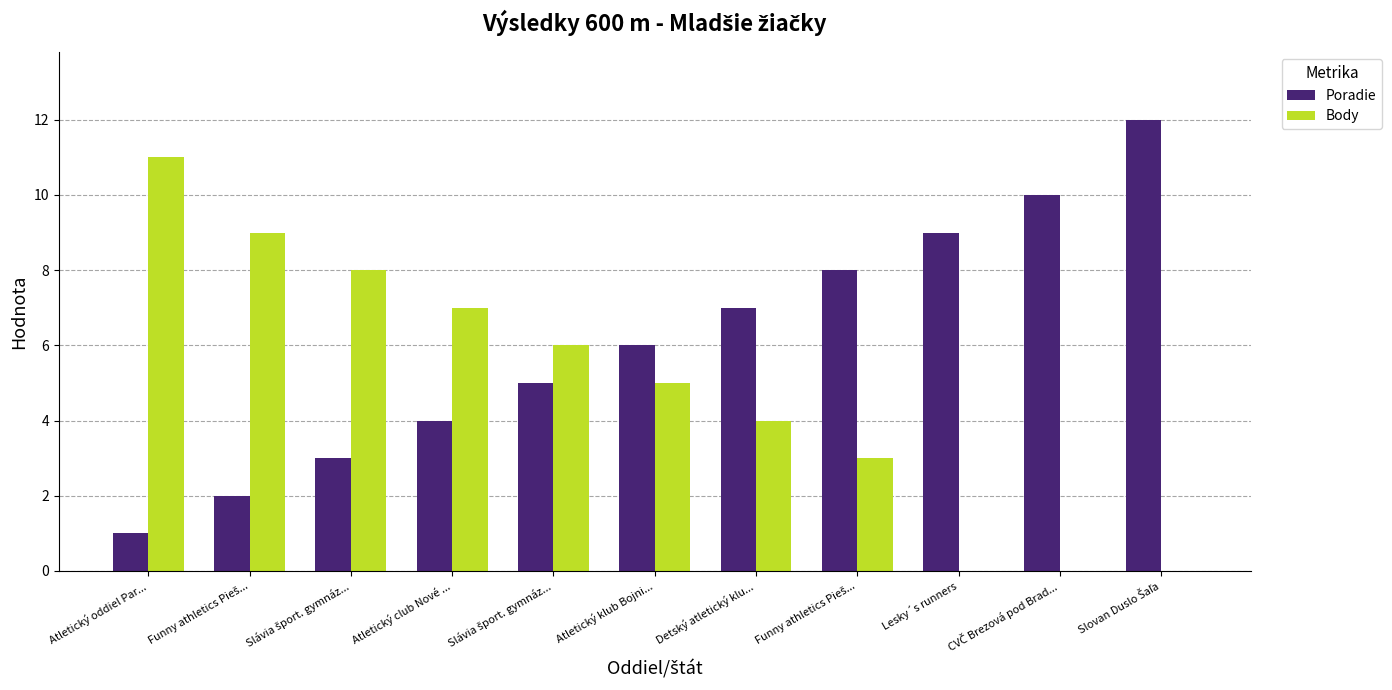

Reading left to right, what are all the values shown in this chart?

Poradie: Atletický oddiel Par...=1	Funny athletics Pieš...=2	Slávia šport. gymnáz...=3	Atletický club Nové ...=4	Slávia šport. gymnáz...=5	Atletický klub Bojni...=6	Detský atletický klu...=7	Funny athletics Pieš...=8	Lesky´s runners=9	CVČ Brezová pod Brad...=10	Slovan Duslo Šaľa=12
Body: Atletický oddiel Par...=11	Funny athletics Pieš...=9	Slávia šport. gymnáz...=8	Atletický club Nové ...=7	Slávia šport. gymnáz...=6	Atletický klub Bojni...=5	Detský atletický klu...=4	Funny athletics Pieš...=3	Lesky´s runners=0	CVČ Brezová pod Brad...=0	Slovan Duslo Šaľa=0